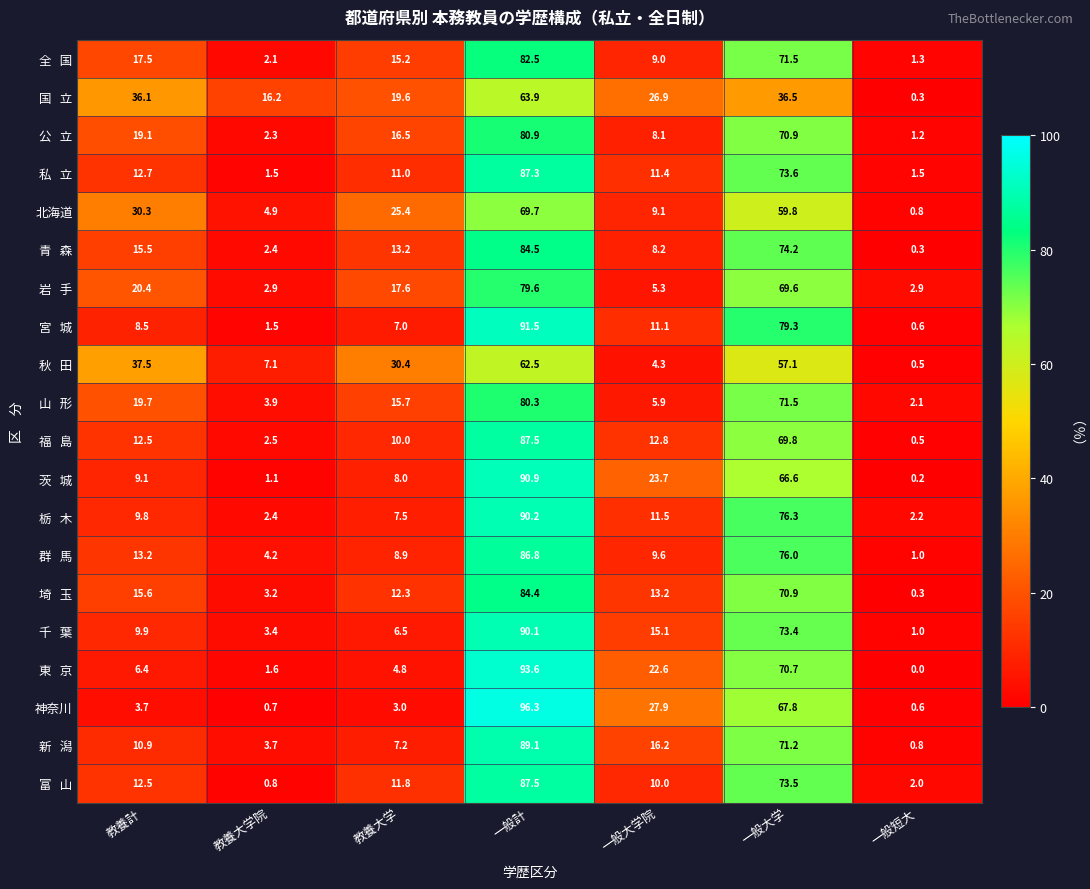

How many series are shown in this chart?

20